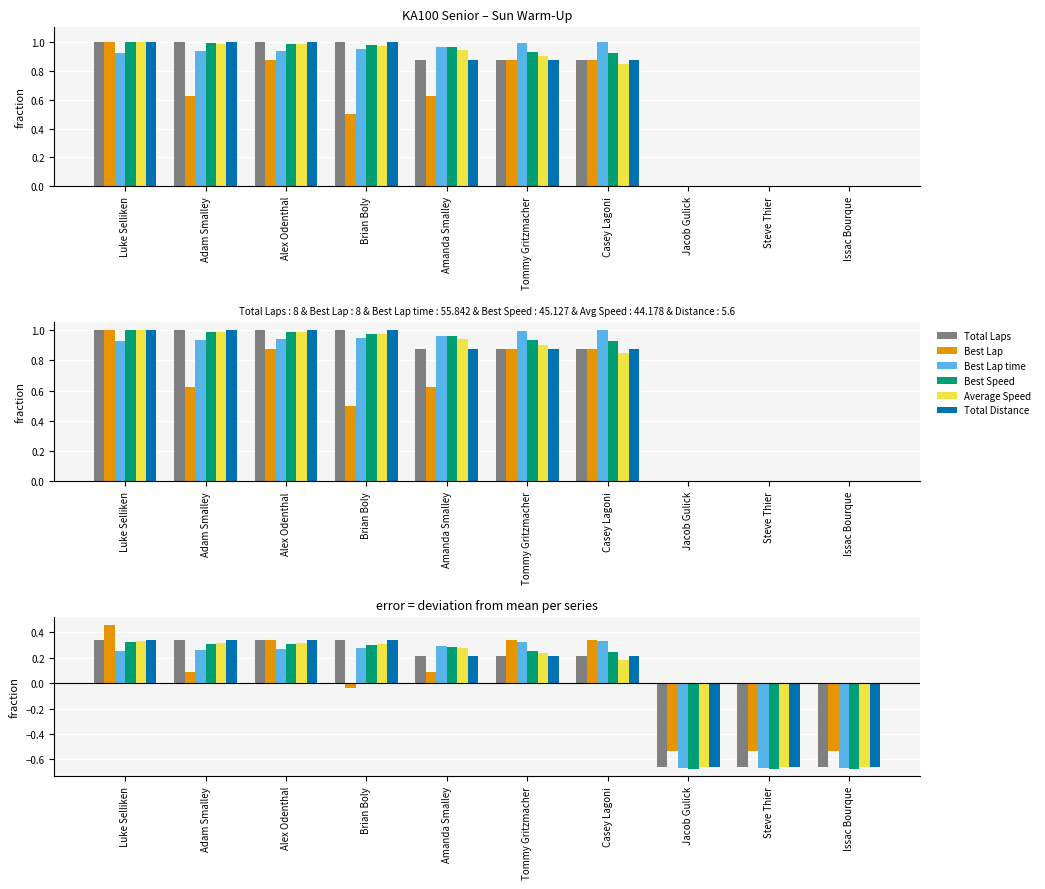

Where does the Average Speed series first go above 0?

Luke Selliken